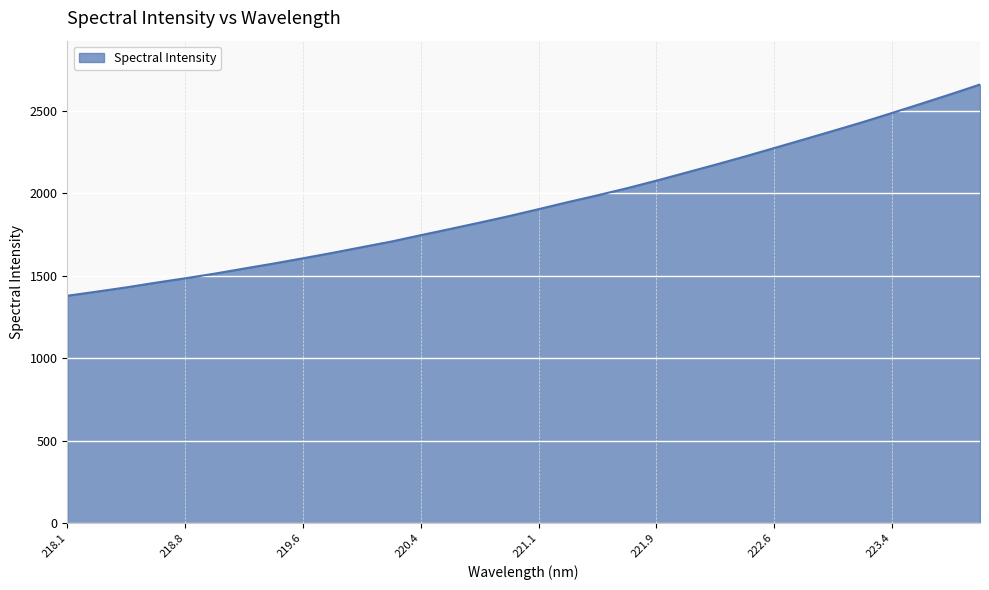

What is the difference between the maximum and minimum values?

1280.3